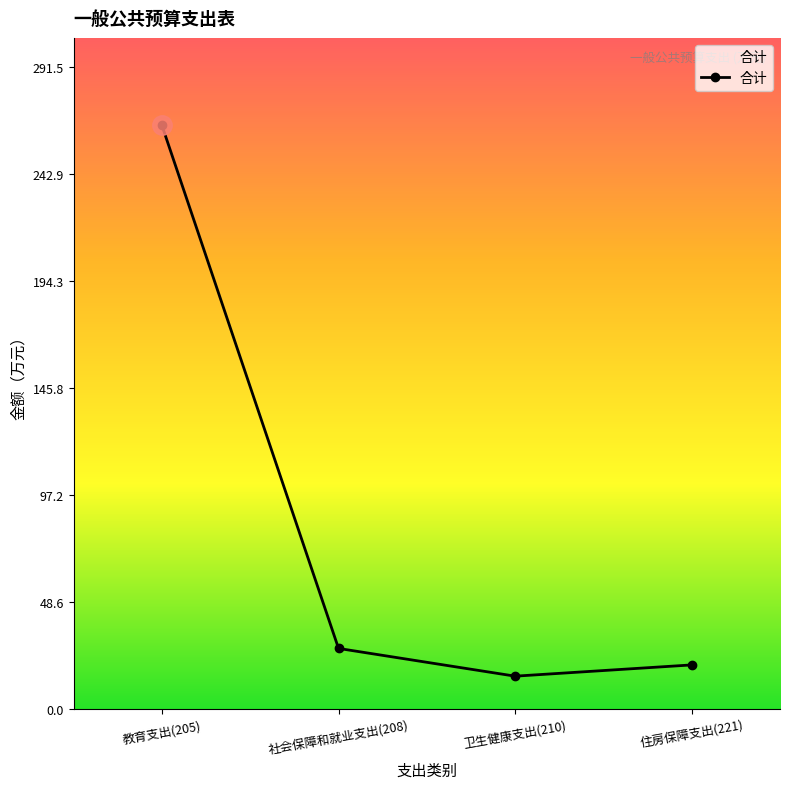

True or false: there are more than 0 points higher than both neighbors.

False